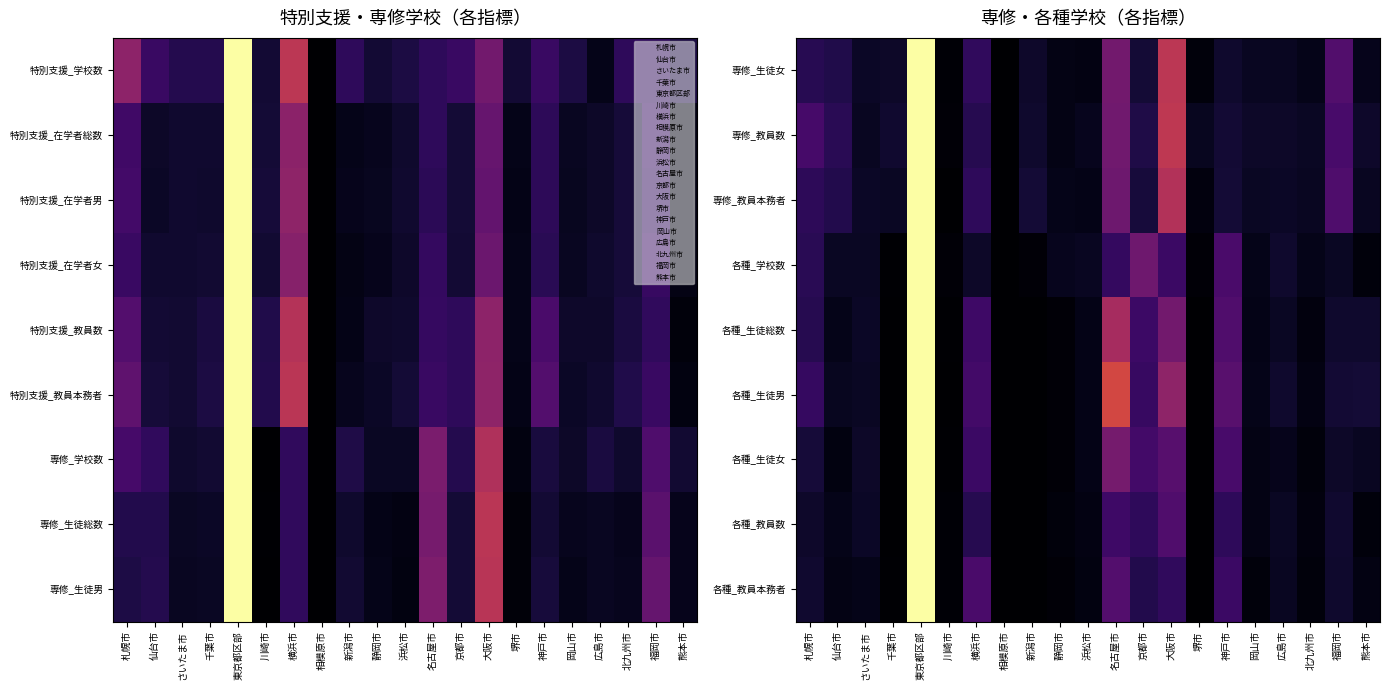

Reading left to right, list all the values displayed in this chart.

専修_生徒女: 札幌市=0.1	仙台市=0.1	さいたま市=0.1	千葉市=0.1	東京都区部=1.0	川崎市=0.0	横浜市=0.2	相模原市=0.0	新潟市=0.1	静岡市=0.0	浜松市=0.0	名古屋市=0.3	京都市=0.1	大阪市=0.5	堺市=0.0	神戸市=0.1	岡山市=0.1	広島市=0.1	北九州市=0.0	福岡市=0.2	熊本市=0.0
専修_教員数: 札幌市=0.2	仙台市=0.1	さいたま市=0.1	千葉市=0.1	東京都区部=1.0	川崎市=0.0	横浜市=0.1	相模原市=0.0	新潟市=0.1	静岡市=0.0	浜松市=0.1	名古屋市=0.3	京都市=0.1	大阪市=0.5	堺市=0.1	神戸市=0.1	岡山市=0.1	広島市=0.1	北九州市=0.1	福岡市=0.2	熊本市=0.1
専修_教員本務者: 札幌市=0.2	仙台市=0.1	さいたま市=0.1	千葉市=0.1	東京都区部=1.0	川崎市=0.0	横浜市=0.2	相模原市=0.0	新潟市=0.1	静岡市=0.0	浜松市=0.0	名古屋市=0.3	京都市=0.1	大阪市=0.5	堺市=0.0	神戸市=0.1	岡山市=0.1	広島市=0.1	北九州市=0.1	福岡市=0.2	熊本市=0.1
各種_学校数: 札幌市=0.1	仙台市=0.1	さいたま市=0.1	千葉市=0.0	東京都区部=1.0	川崎市=0.0	横浜市=0.1	相模原市=0.0	新潟市=0.0	静岡市=0.1	浜松市=0.1	名古屋市=0.2	京都市=0.3	大阪市=0.2	堺市=0.0	神戸市=0.2	岡山市=0.0	広島市=0.1	北九州市=0.0	福岡市=0.1	熊本市=0.0
各種_生徒総数: 札幌市=0.1	仙台市=0.0	さいたま市=0.1	千葉市=0.0	東京都区部=1.0	川崎市=0.0	横浜市=0.2	相模原市=0.0	新潟市=0.0	静岡市=0.0	浜松市=0.0	名古屋市=0.4	京都市=0.2	大阪市=0.3	堺市=0.0	神戸市=0.2	岡山市=0.0	広島市=0.1	北九州市=0.0	福岡市=0.1	熊本市=0.1
各種_生徒男: 札幌市=0.2	仙台市=0.1	さいたま市=0.1	千葉市=0.0	東京都区部=1.0	川崎市=0.0	横浜市=0.2	相模原市=0.0	新潟市=0.0	静岡市=0.0	浜松市=0.0	名古屋市=0.6	京都市=0.2	大阪市=0.4	堺市=0.0	神戸市=0.3	岡山市=0.0	広島市=0.1	北九州市=0.0	福岡市=0.1	熊本市=0.1
各種_生徒女: 札幌市=0.1	仙台市=0.0	さいたま市=0.1	千葉市=0.0	東京都区部=1.0	川崎市=0.0	横浜市=0.2	相模原市=0.0	新潟市=0.0	静岡市=0.0	浜松市=0.0	名古屋市=0.3	京都市=0.2	大阪市=0.3	堺市=0.0	神戸市=0.2	岡山市=0.0	広島市=0.0	北九州市=0.0	福岡市=0.1	熊本市=0.1
各種_教員数: 札幌市=0.1	仙台市=0.0	さいたま市=0.1	千葉市=0.0	東京都区部=1.0	川崎市=0.0	横浜市=0.1	相模原市=0.0	新潟市=0.0	静岡市=0.0	浜松市=0.0	名古屋市=0.2	京都市=0.2	大阪市=0.2	堺市=0.0	神戸市=0.2	岡山市=0.0	広島市=0.1	北九州市=0.0	福岡市=0.1	熊本市=0.0
各種_教員本務者: 札幌市=0.1	仙台市=0.0	さいたま市=0.0	千葉市=0.0	東京都区部=1.0	川崎市=0.0	横浜市=0.2	相模原市=0.0	新潟市=0.0	静岡市=0.0	浜松市=0.0	名古屋市=0.2	京都市=0.1	大阪市=0.2	堺市=0.0	神戸市=0.2	岡山市=0.0	広島市=0.1	北九州市=0.0	福岡市=0.1	熊本市=0.0